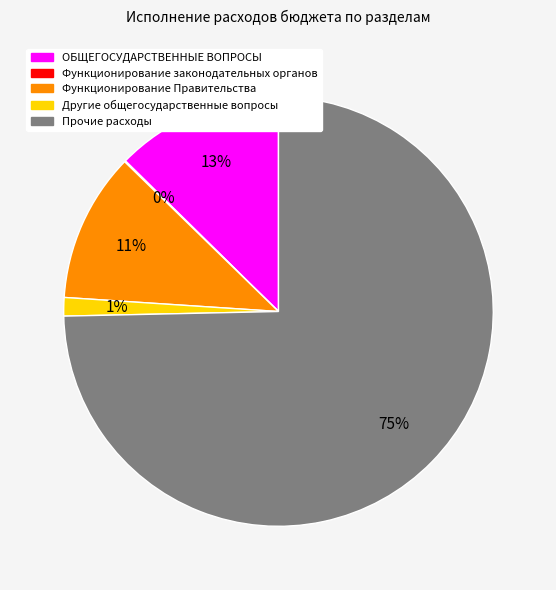

To the nearest percent, what portion does Другие общегосударственные вопросы represent?

1%